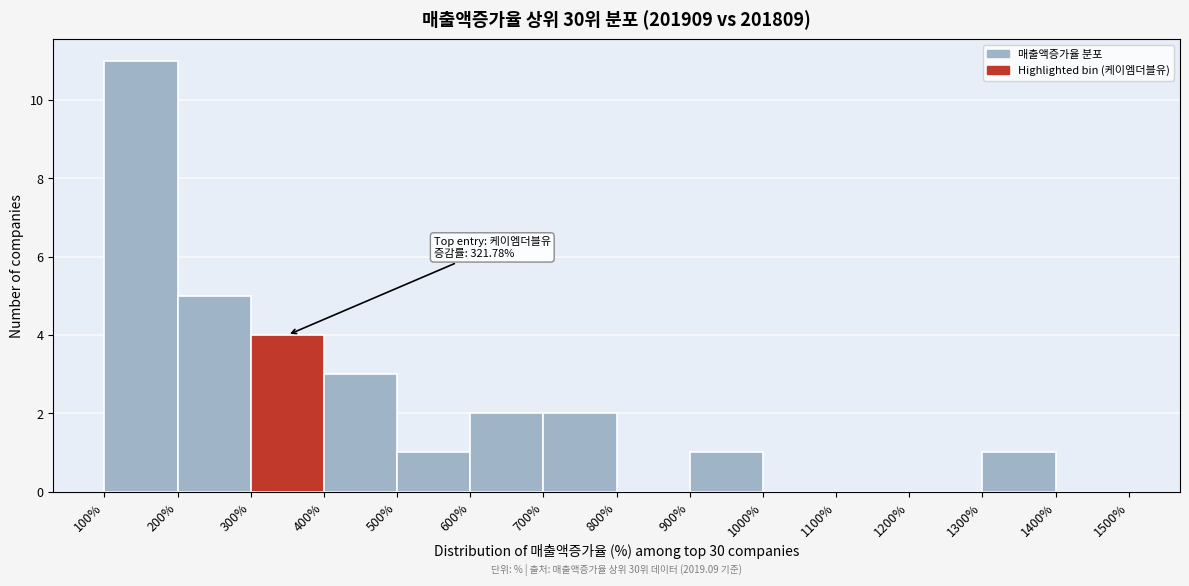

Over which range of the x-axis is the bar tallest?

100% to 200%